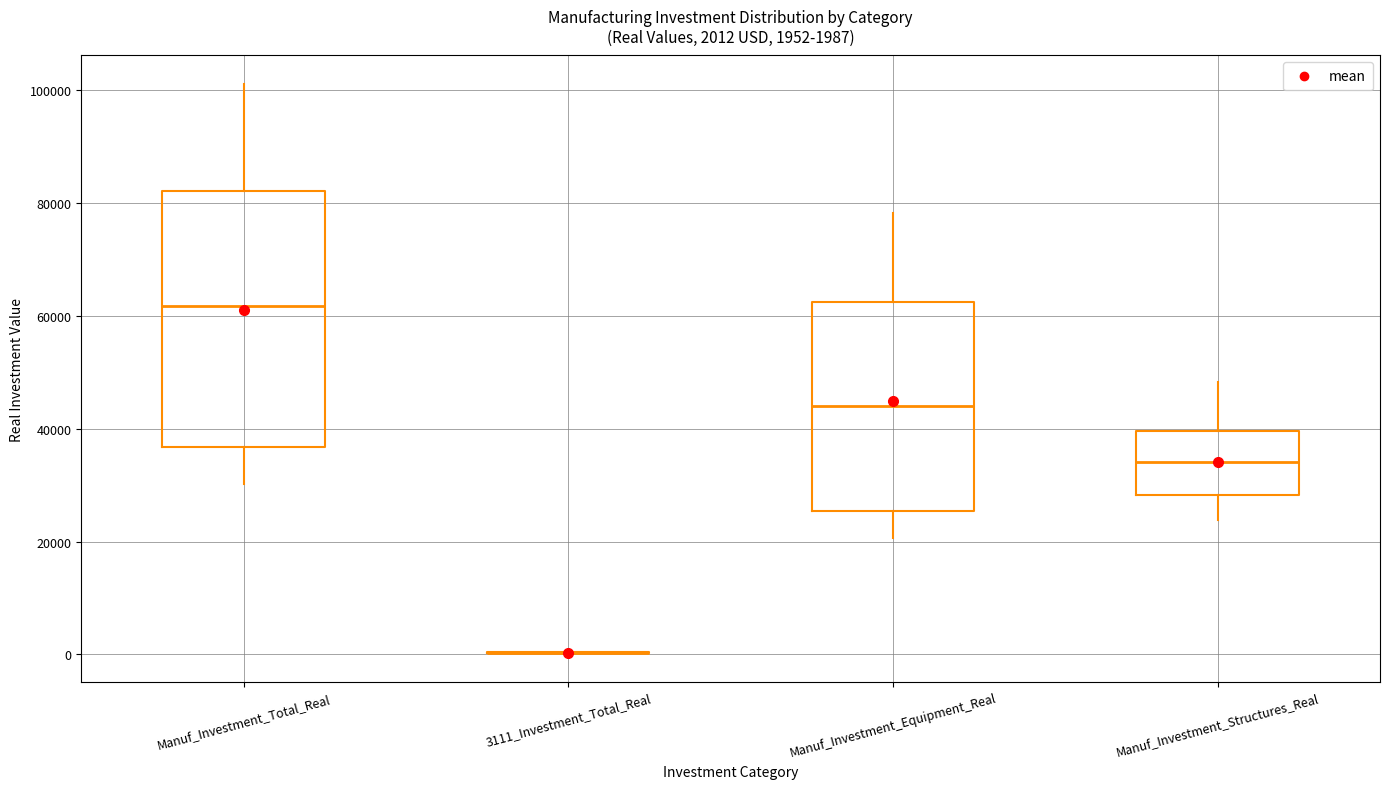

Which box is the tallest, from its lower edge to its upper edge?

Manuf_Investment_Total_Real